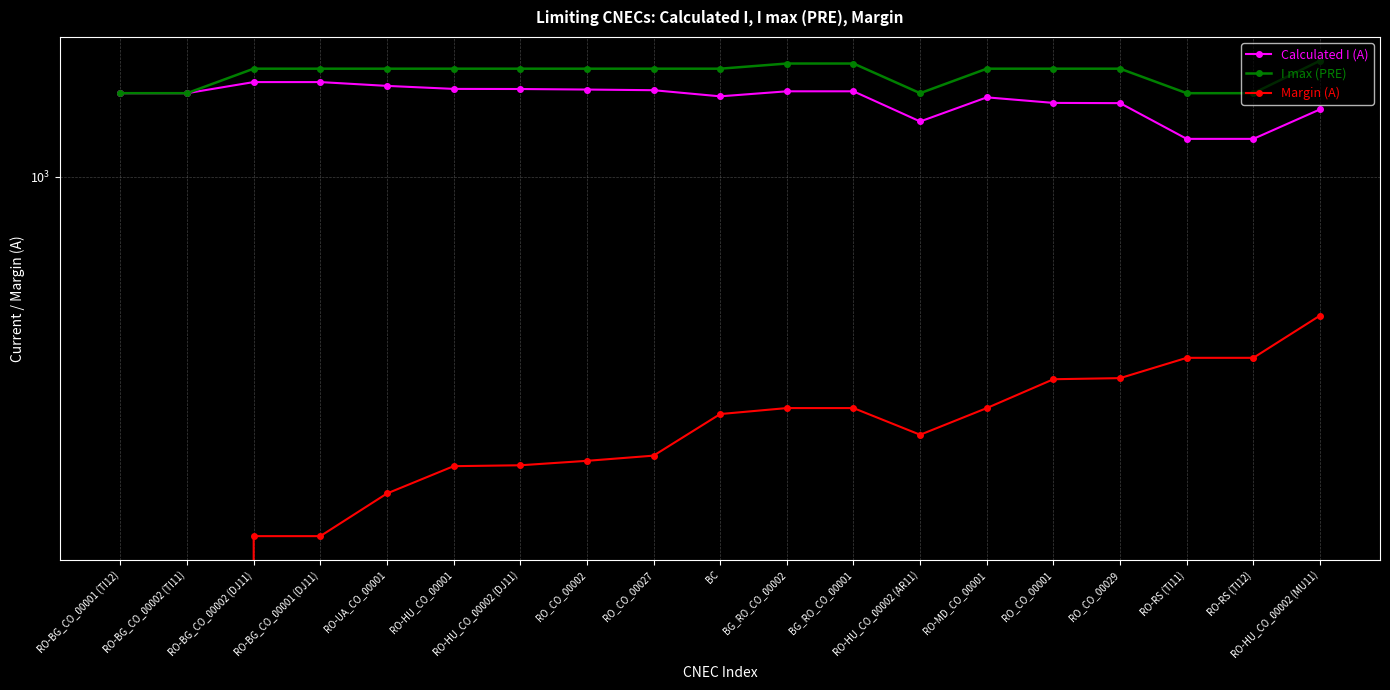

True or false: I max (PRE) and Margin (A) cross at least once.

False